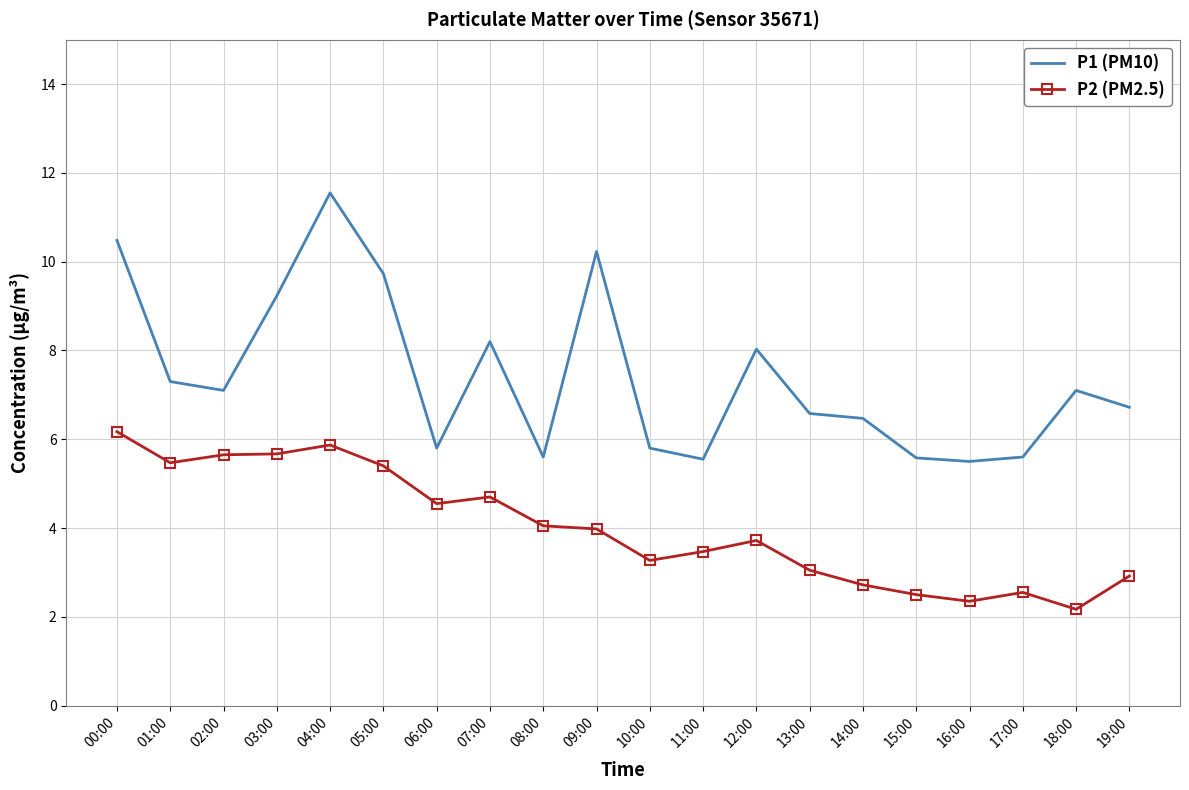

Is it true that P1 (PM10) equals 6.5 at 14:00?

True